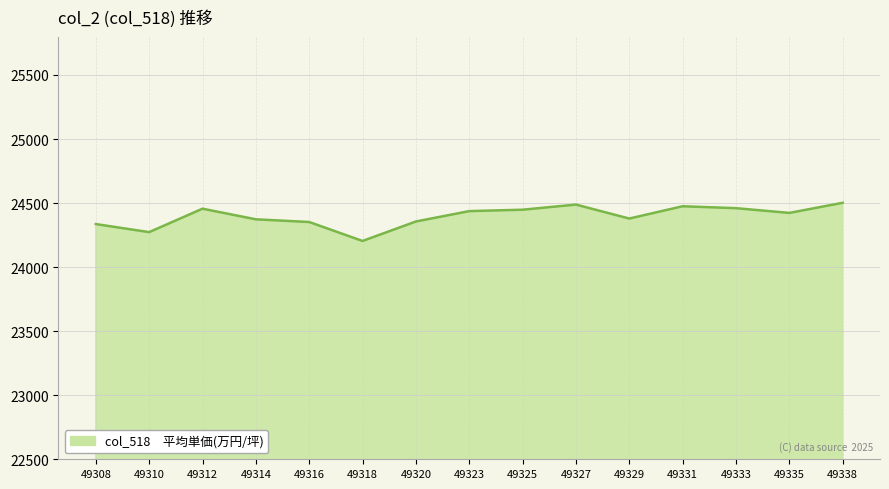

What is the difference between the maximum and minimum values?

298